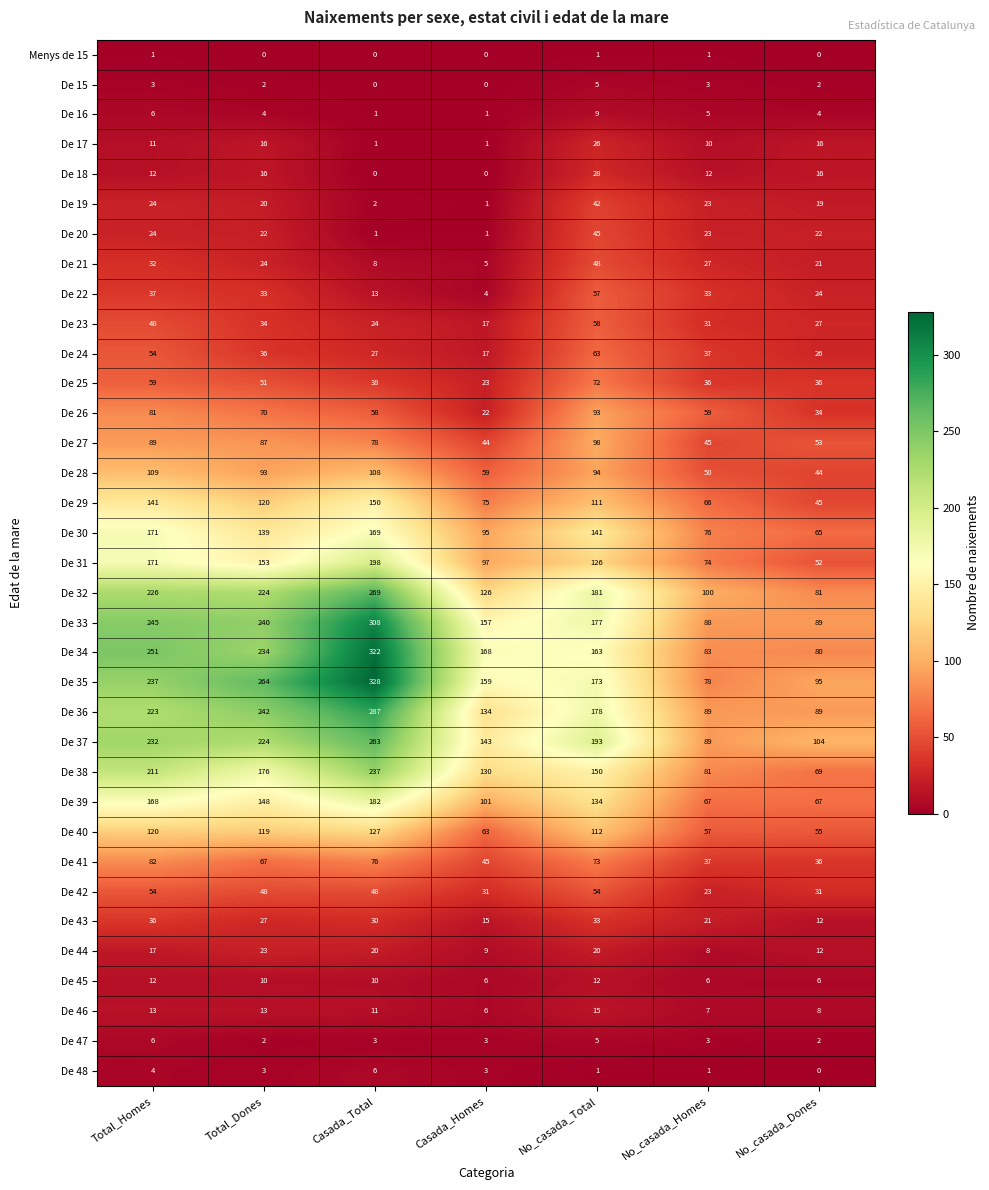

How many categories are shown in the chart?

7